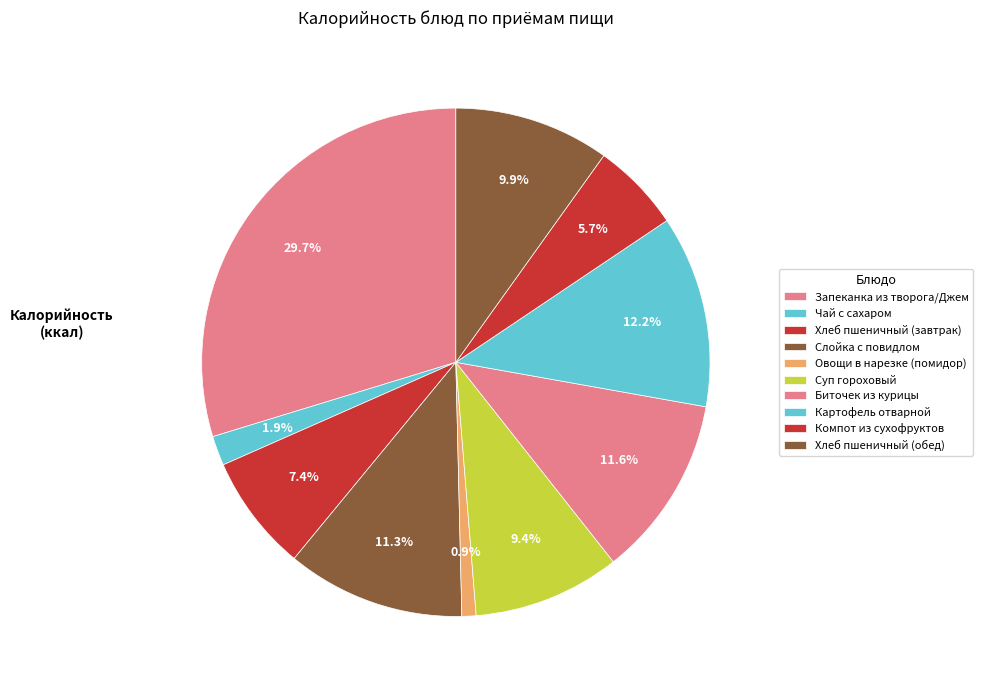

How many segments does this pie chart have?

10